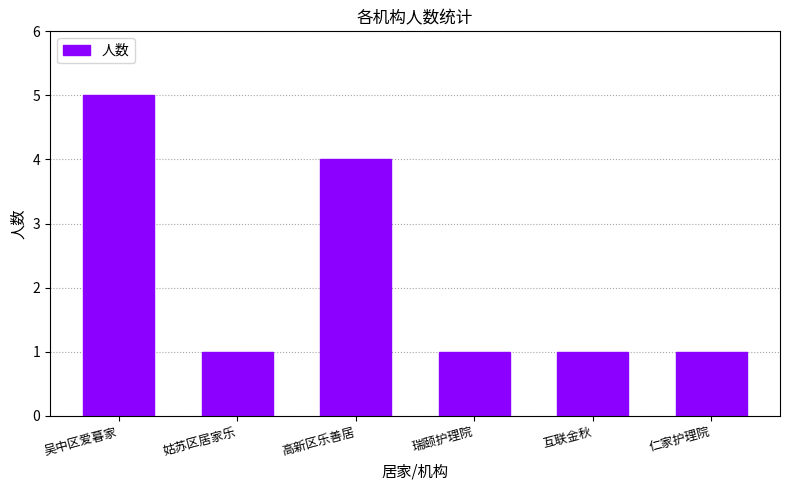

What is the change in value from 吴中区爱暮家 to 仁家护理院?

-4